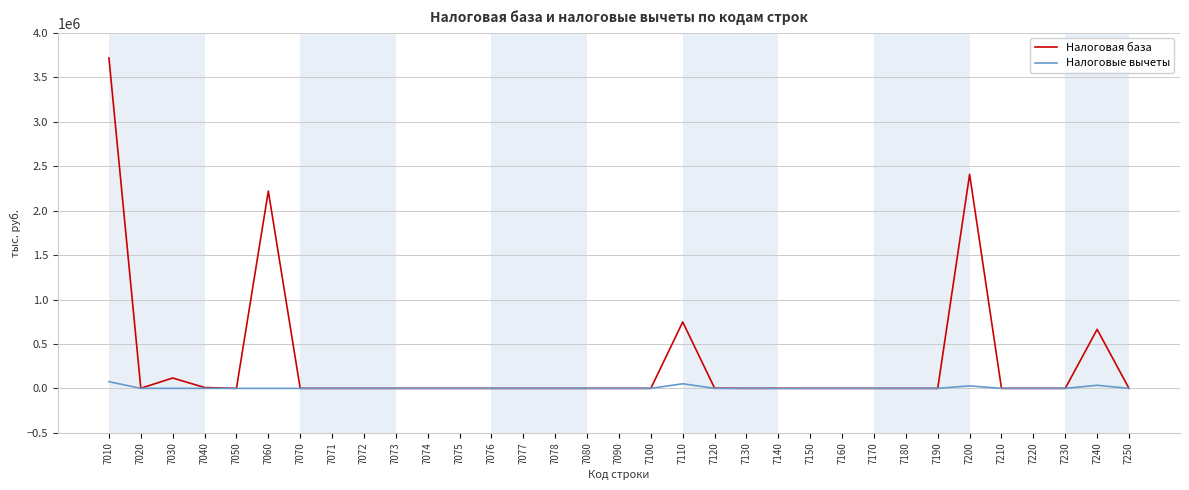

List the series in order of their overall mean, highest first.

Налоговая база, Налоговые вычеты